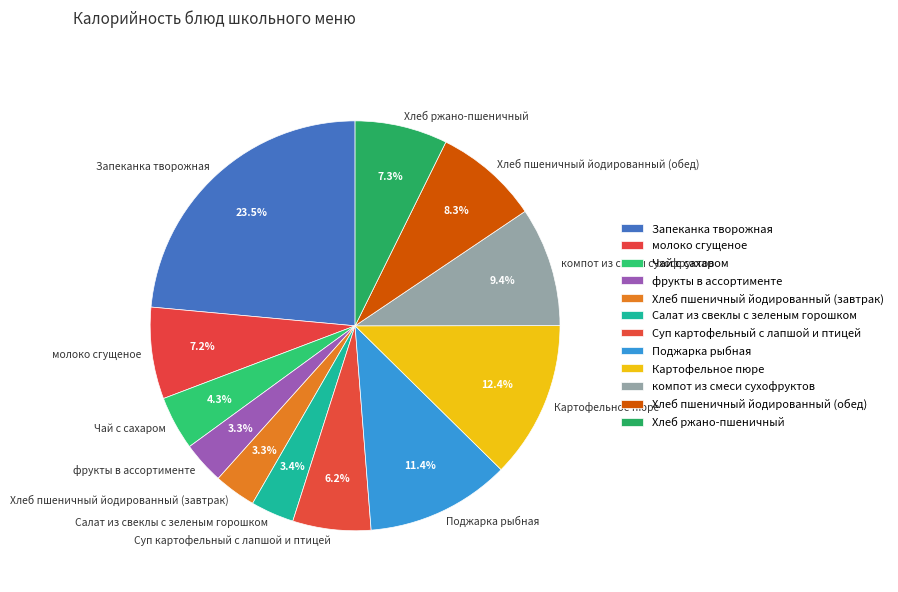

Is there a majority slice in this chart?

No